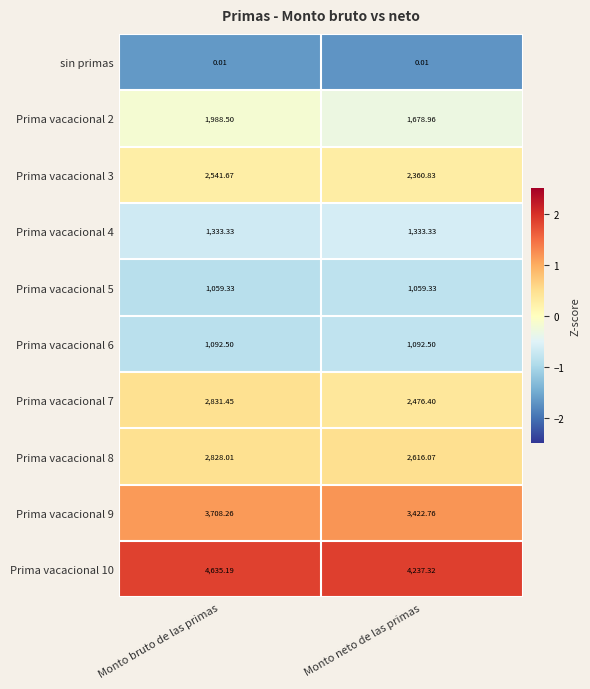

At which category is the sum across all series the highest?

Monto bruto de las primas